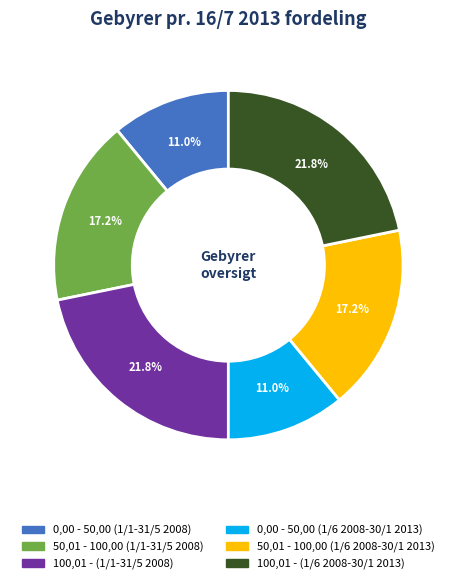

Count the number of slices in the pie.

6